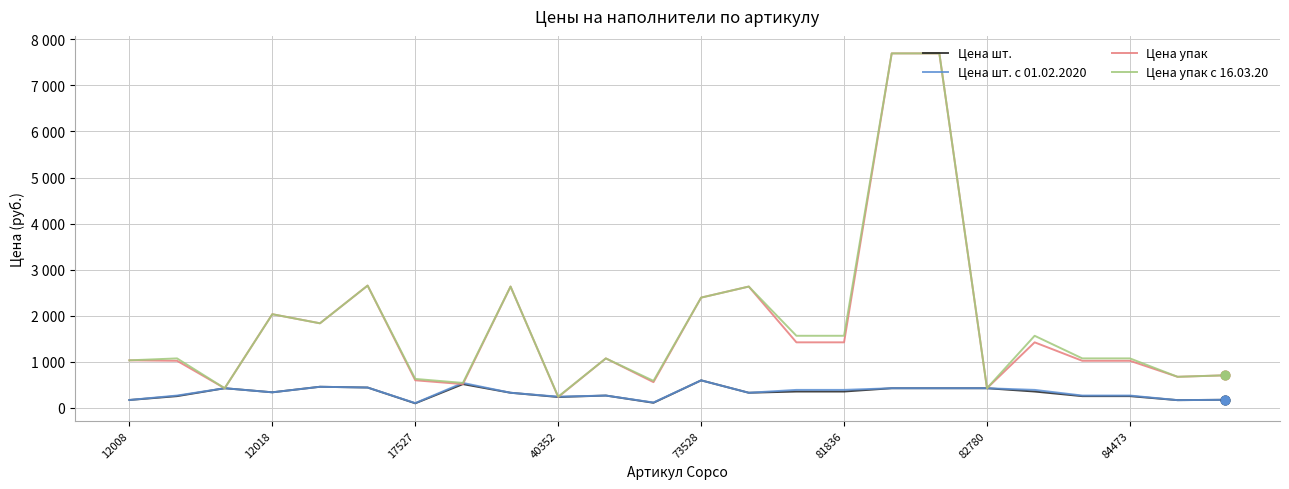

Does the chart have visible grid lines?

Yes